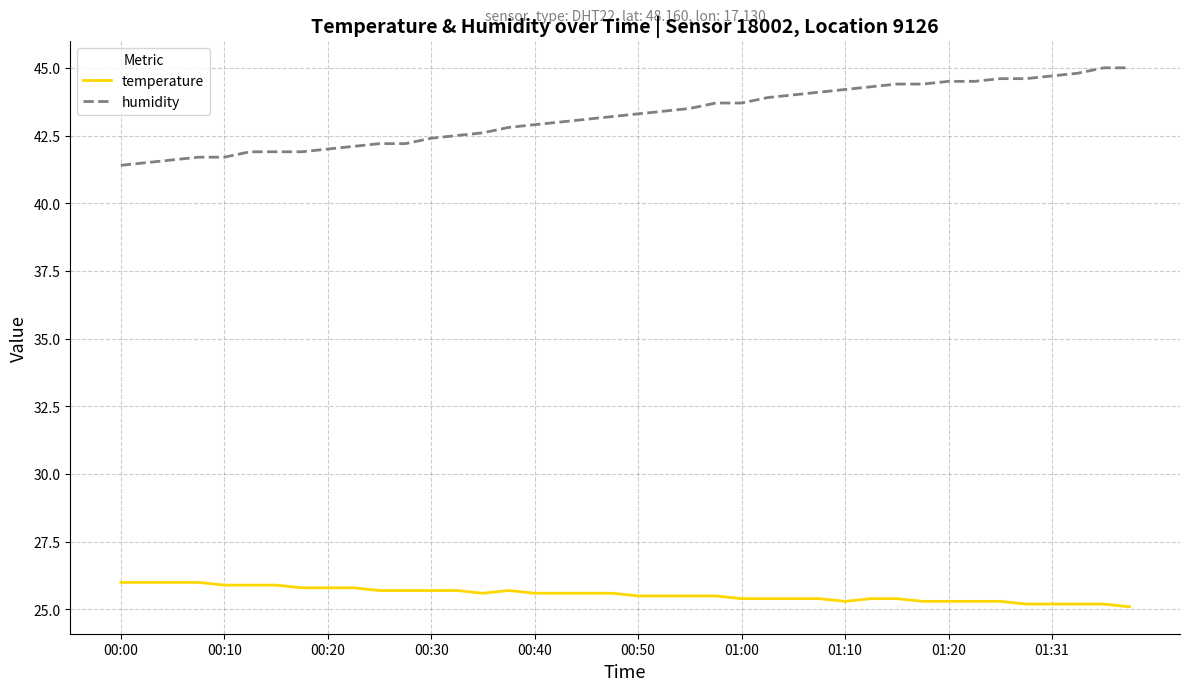

Which series has the largest range (max minus min)?

humidity